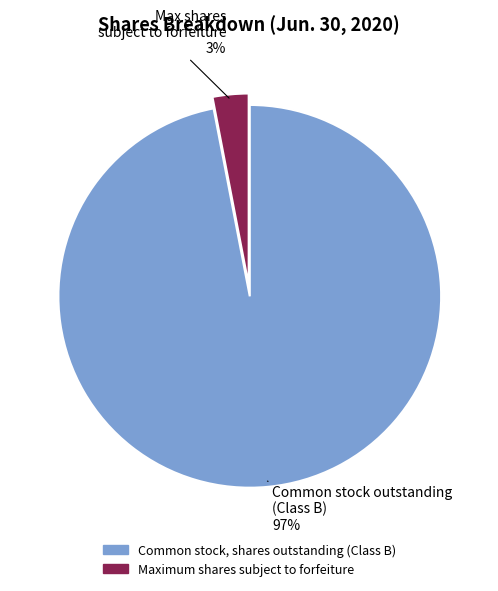

Does any single category account for the majority?

Yes